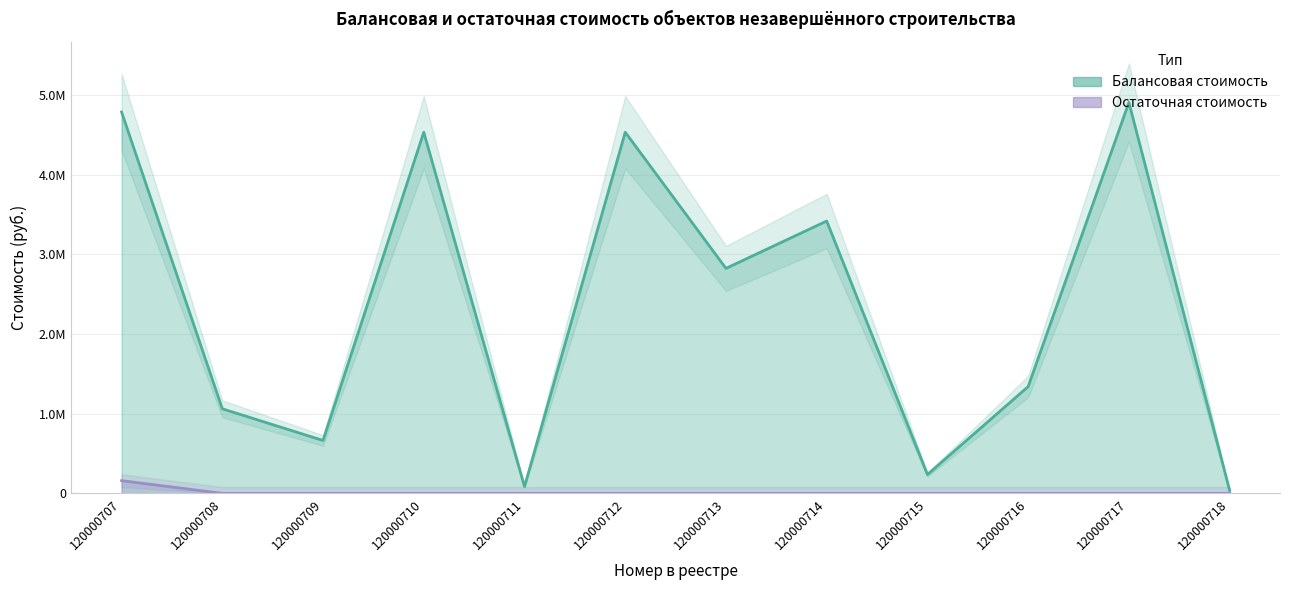

What are all the series names shown in the legend?

Балансовая стоимость, Остаточная стоимость